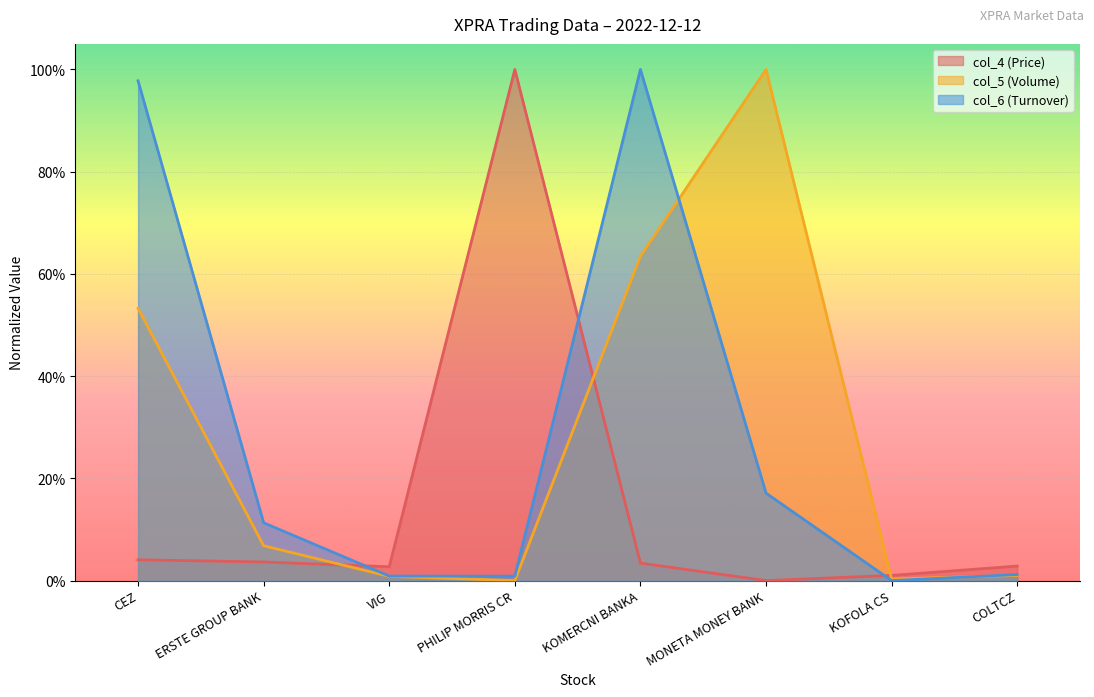

Reading right to left, transcribe all the data shown in this chart.

col_4 (Price): 0.0	0.0	0.0	0.0	1.0	0.0	0.0	0.0
col_5 (Volume): 0.0	0.0	1.0	0.6	0.0	0.0	0.1	0.5
col_6 (Turnover): 0.0	0.0	0.2	1.0	0.0	0.0	0.1	1.0